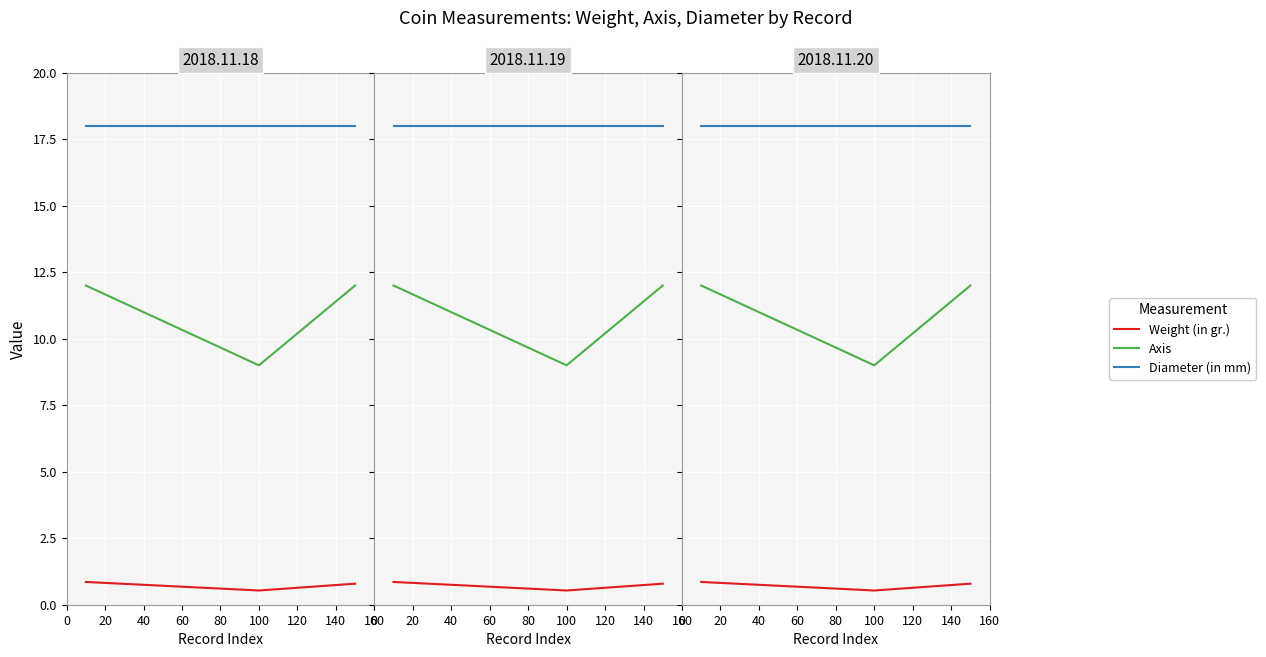

Is this an area chart (filled region under the line)?

No